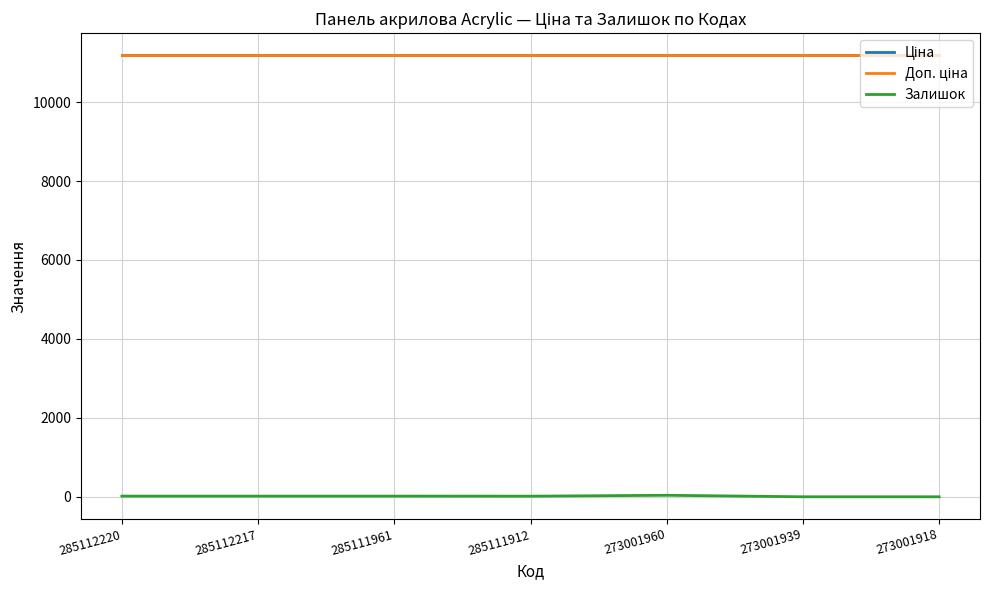

True or false: Доп. ціна has more than 2 points higher than both neighbors.

False